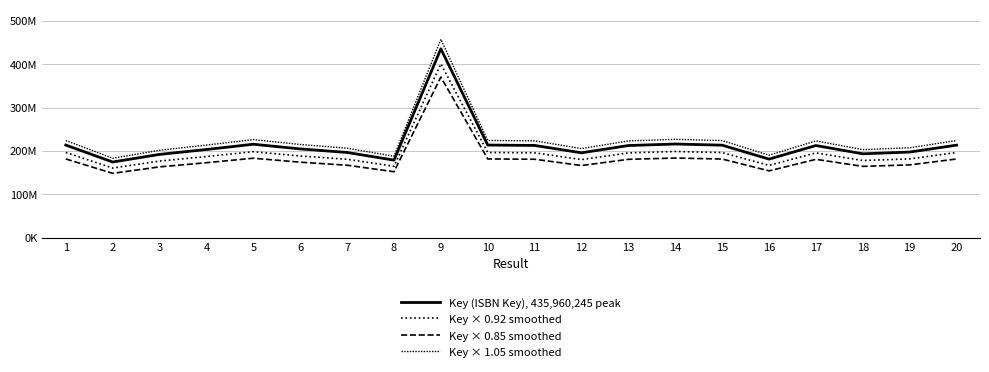

Reading right to left, transcribe all the data shown in this chart.

Key (ISBN Key), 435,960,245 peak: 213361051.0	197387175.0	193327064.0	212465782.0	181083156.0	213269084.0	215970594.0	212466160.0	195640703.0	212678851.0	213533175.0	435960245.0	178752590.0	196457557.0	204659789.0	215442738.0	203290956.0	191954692.0	174396475.0	213493326.0
Key × 0.92 smoothed: 196292166.9	181596201.0	177860898.9	195468519.4	166596503.5	196207557.3	198692946.5	195468867.2	179989446.8	195664542.9	196450521.0	401083425.4	164452382.8	180740952.4	188287005.9	198207319.0	187027679.5	176598316.6	160444757.0	196413859.9
Key × 0.85 smoothed: 181356893.3	167779098.8	164328004.4	180595914.7	153920682.6	181278721.4	183575004.9	180596236.0	166294597.5	180777023.3	181503198.8	370566208.2	151939701.5	166988923.4	173960820.7	183126327.3	172797312.6	163161488.2	148237003.8	181469327.1
Key × 1.05 smoothed: 224029103.6	207256533.8	202993417.2	223089071.1	190137313.8	223932538.2	226769123.7	223089468.0	205422738.2	223312793.6	224209833.8	457758257.2	187690219.5	206280434.8	214892778.5	226214874.9	213455503.8	201552426.6	183116298.8	224167992.3